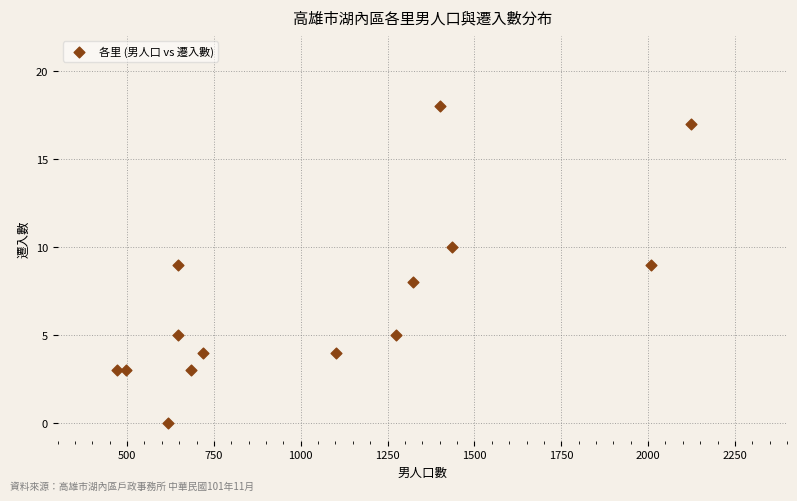

What is the range of X values (max minus min)?

1653